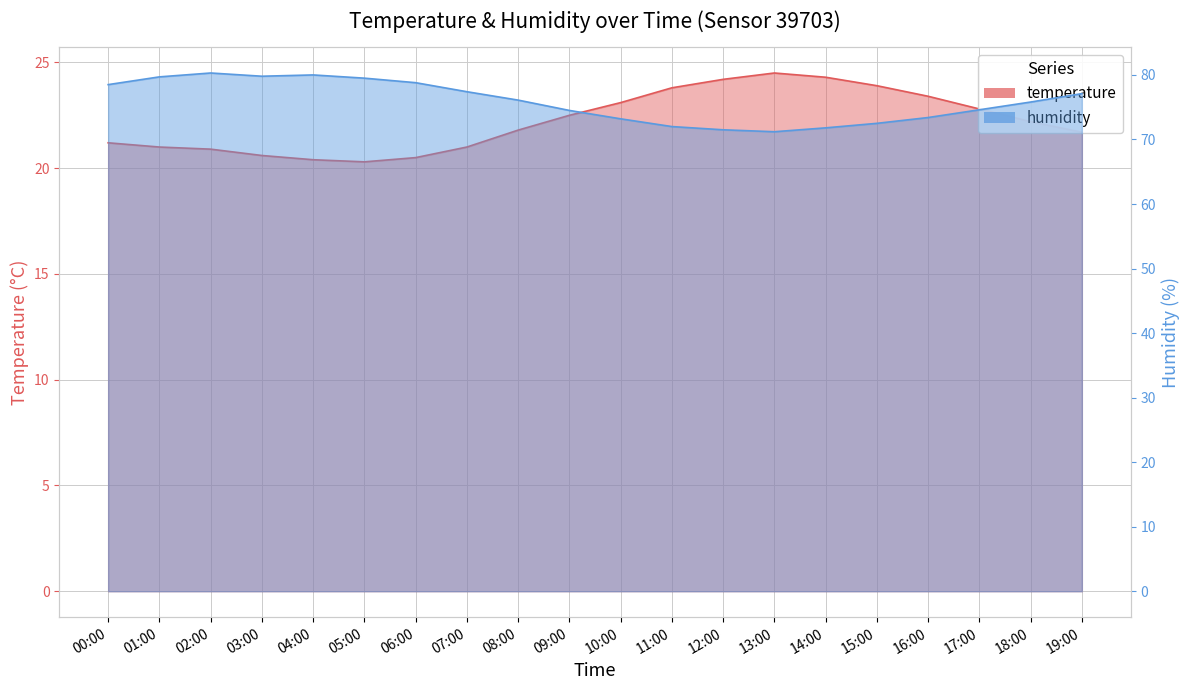

Rank the series at 15:00 from highest to lowest value.

humidity, temperature